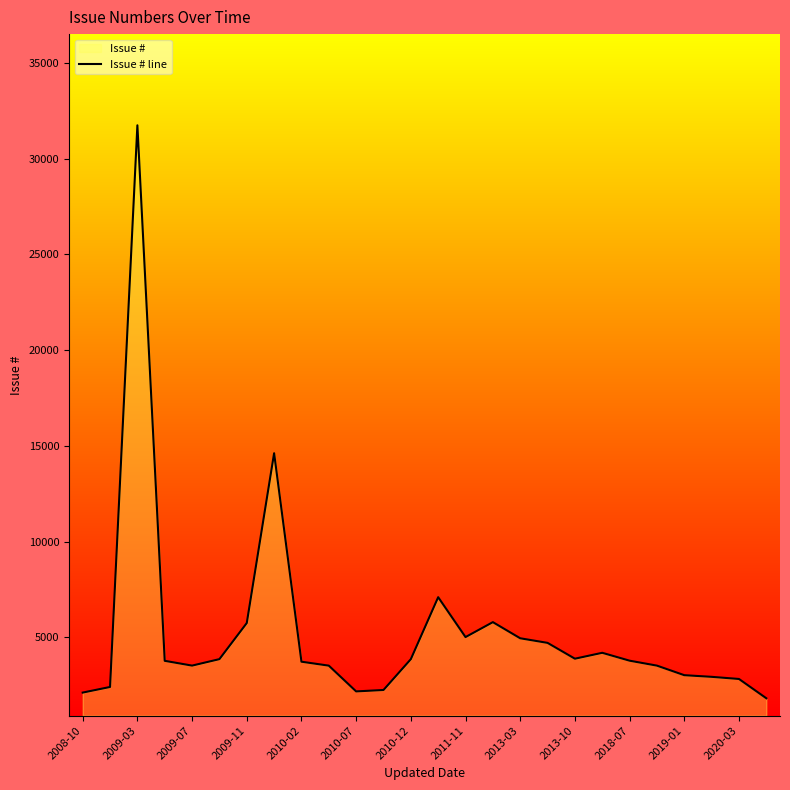

What is the greatest value displayed?

31745